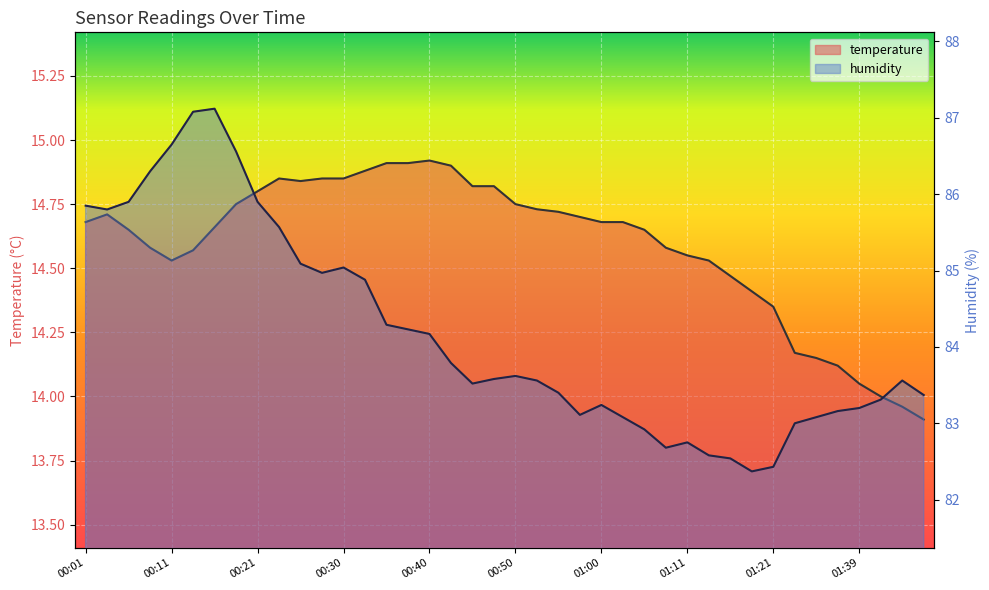

Is the value of temperature at 00:23 greater than the value of humidity at 01:08?

No